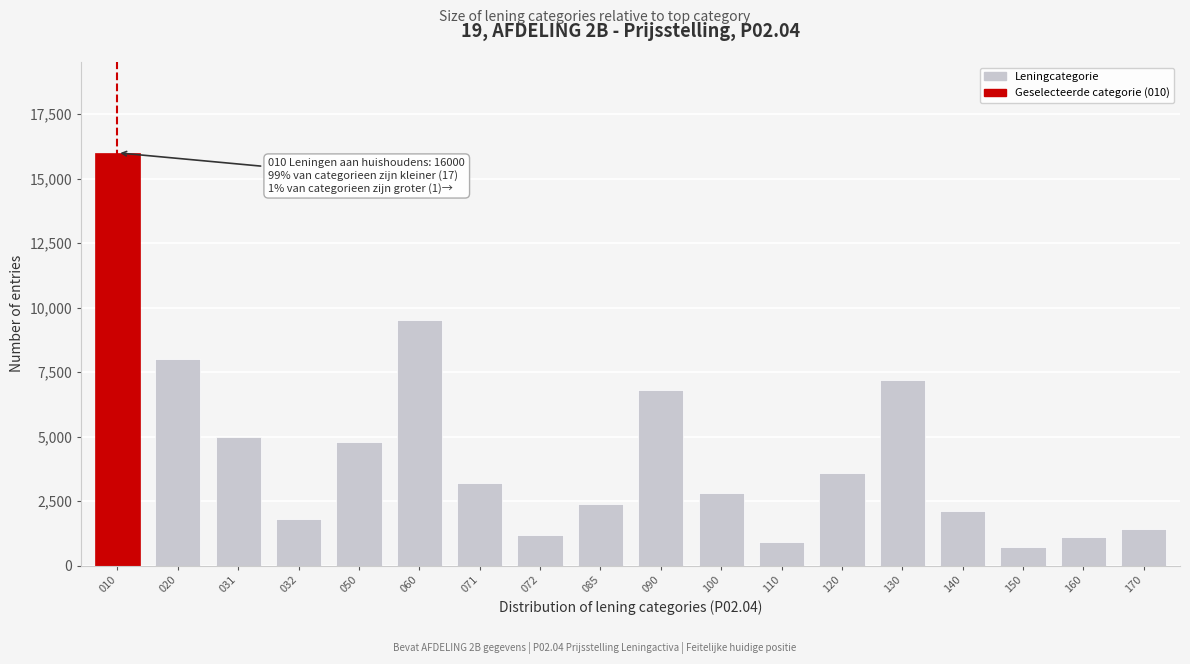

Reading left to right, list all the values displayed in this chart.

010=16000	020=8000	031=5000	032=1800	050=4800	060=9500	071=3200	072=1200	085=2400	090=6800	100=2800	110=900	120=3600	130=7200	140=2100	150=700	160=1100	170=1400